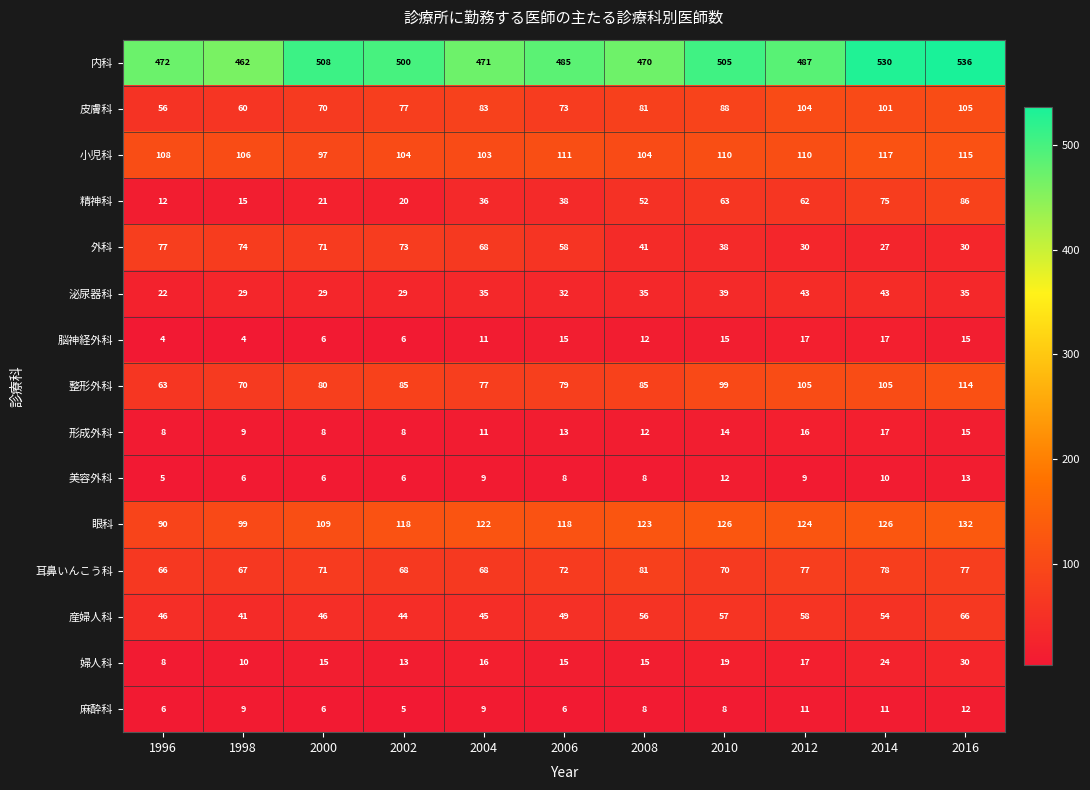

Which category has the highest value in the 婦人科 series?

2016